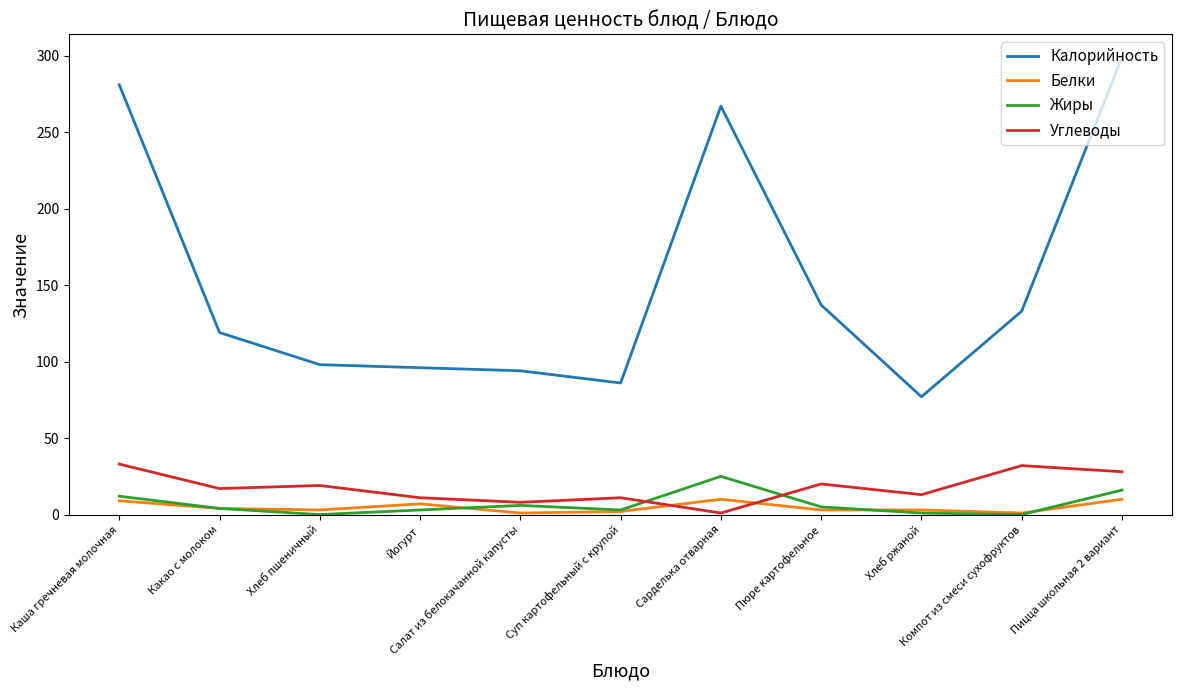

What is the greatest value displayed?

299